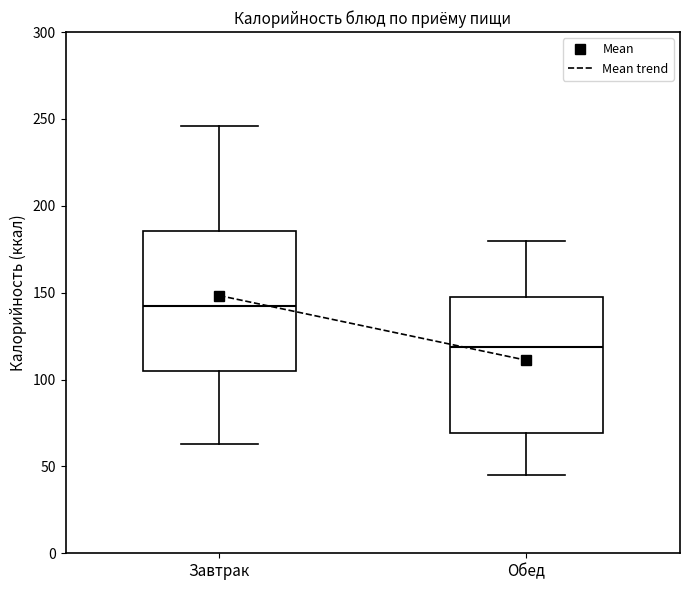

Reading left to right, read every box against the y-axis: the position of its median line, the range the box covers, and the ends of its whiskers. The values are not printed on the chart, so give them approximately, as read against the axis.

Завтрак: median 140, box 105 to 185, whiskers 65 to 245
Обед: median 120, box 70 to 150, whiskers 45 to 180